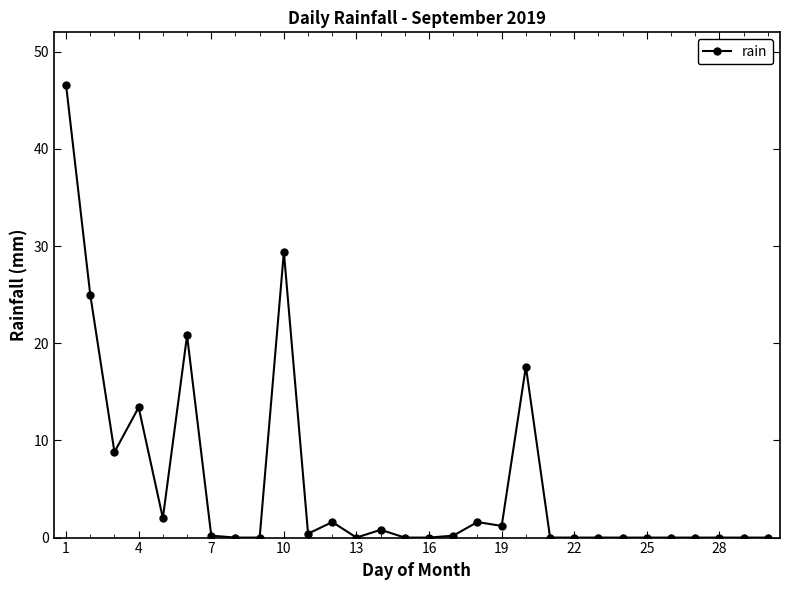

Count the number of categories in the chart.

30